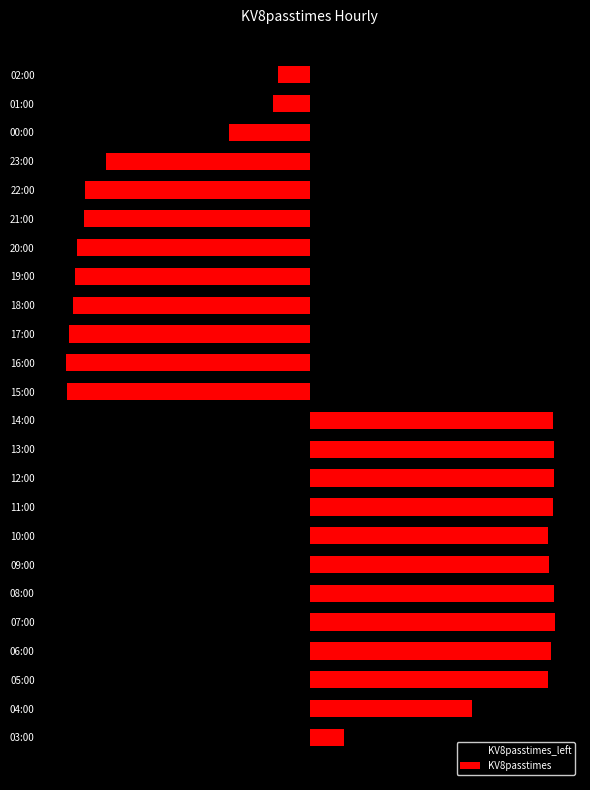

At which label does KV8passtimes_left reach its peak?

02:00